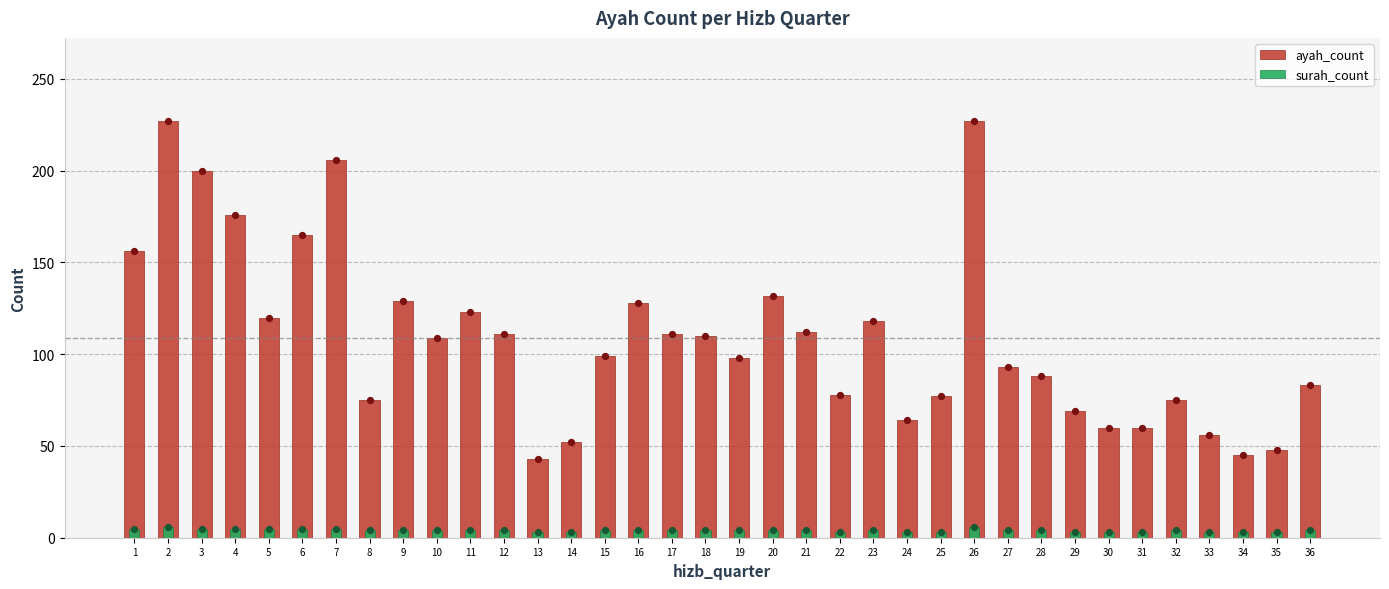

Which series has the largest total across all categories?

ayah_count